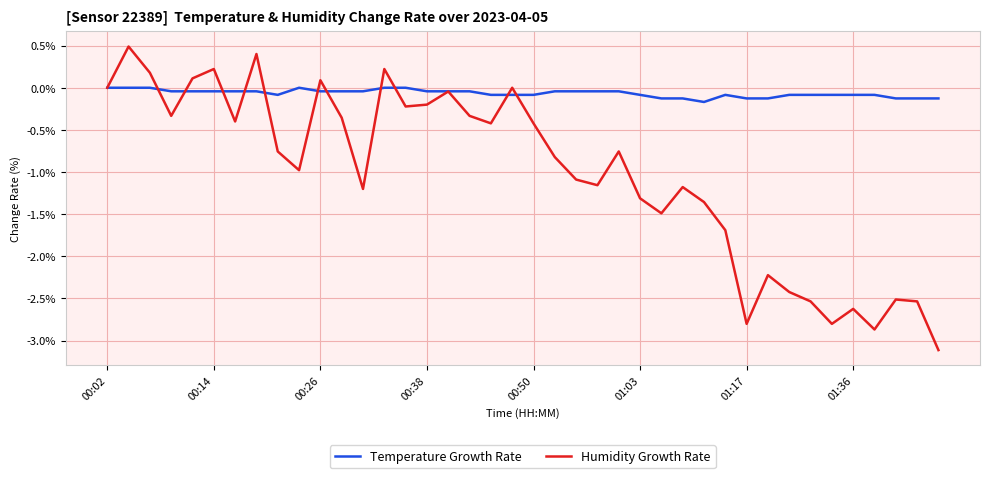

Does the chart display data point markers on the line(s)?

No